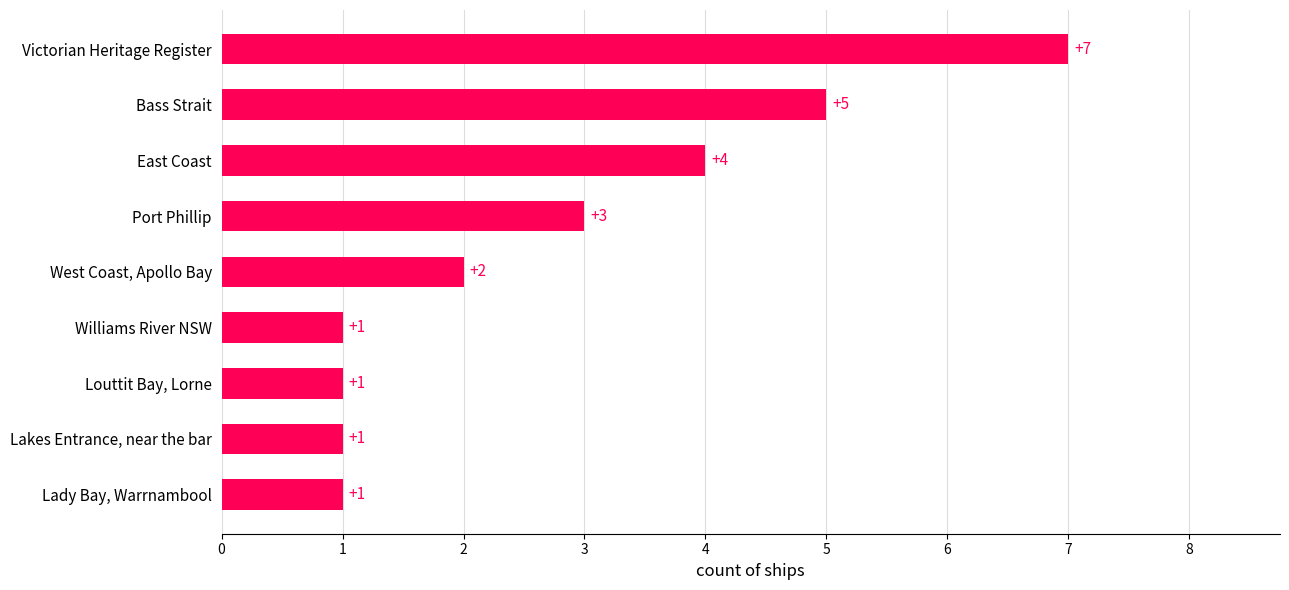

Count the values in the range 1 to 4.

7